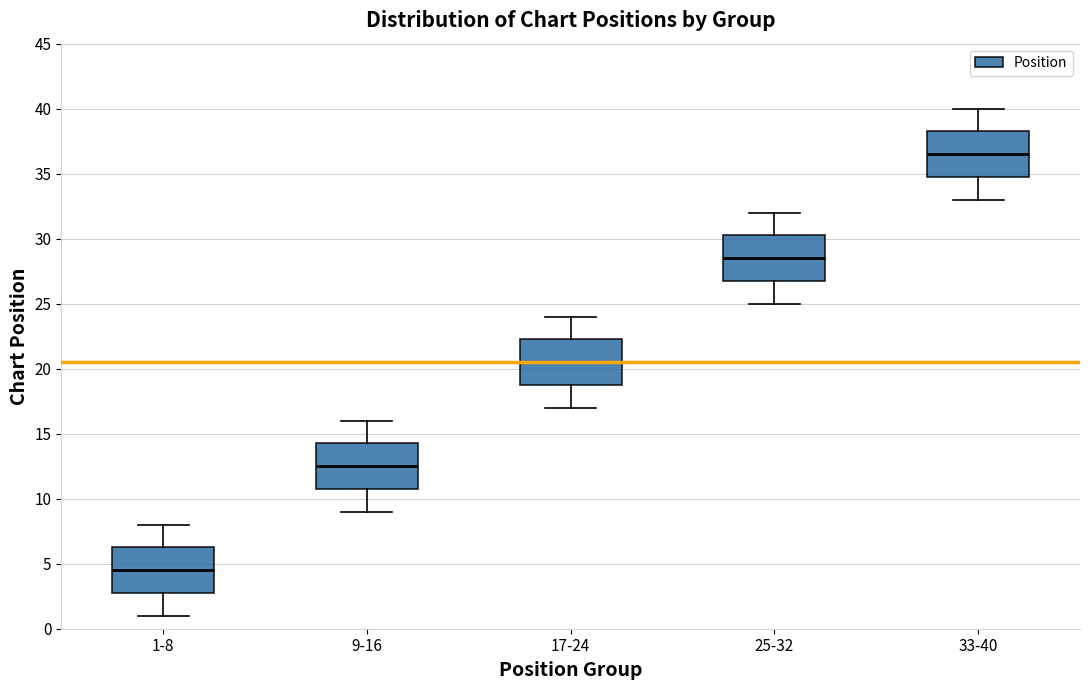

Which box has the highest median line?

33-40